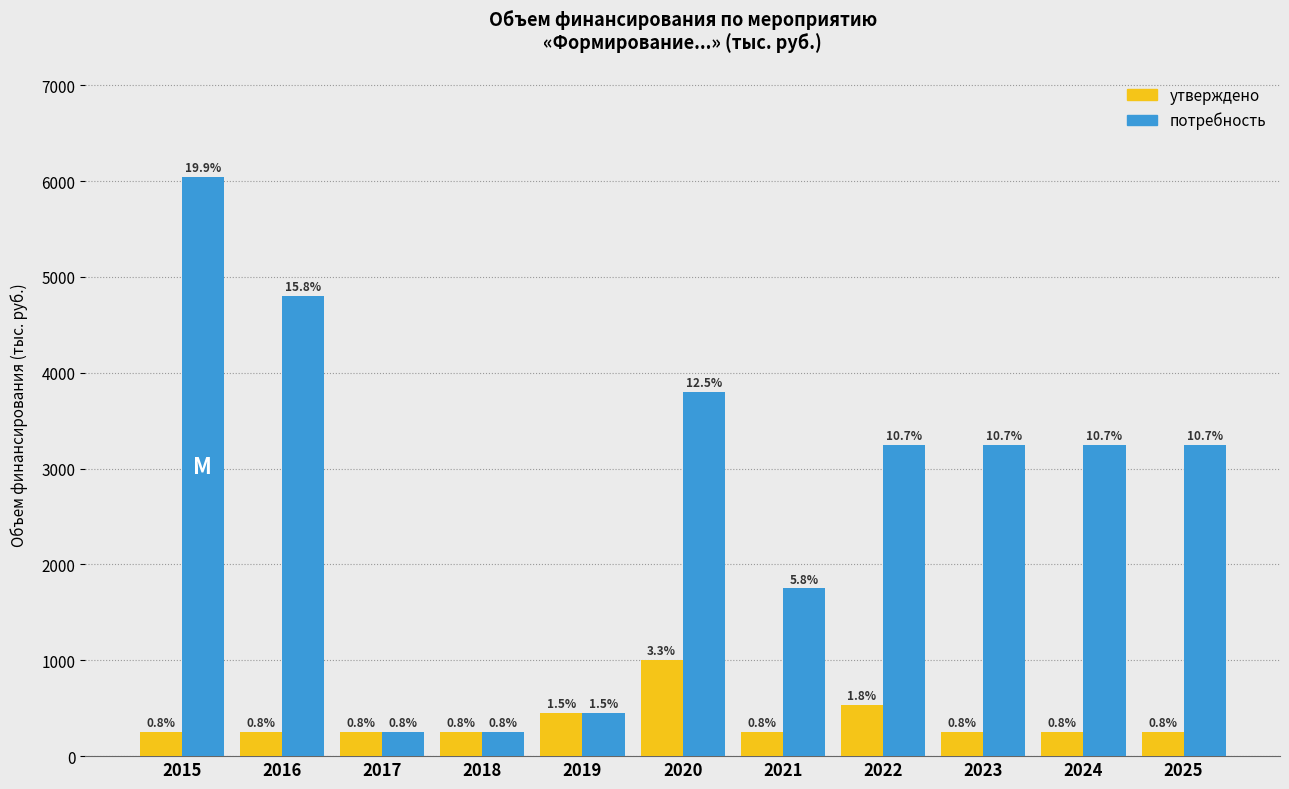

What are all the series names shown in the legend?

утверждено, потребность